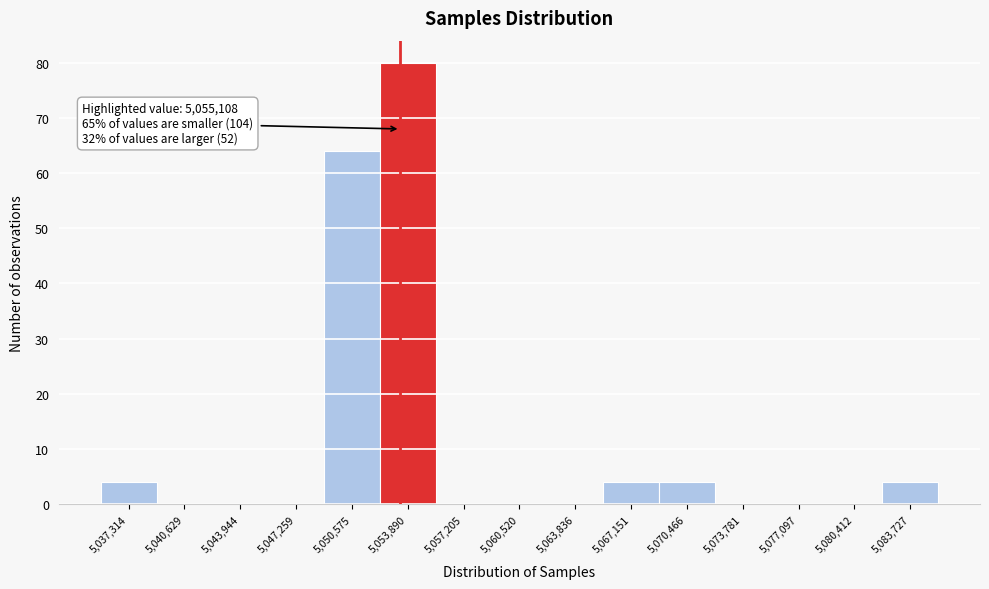

Reading left to right, extract all data points from this chart.

5,037,314=4	5,040,629=0	5,043,944=0	5,047,259=0	5,050,575=64	5,053,890=80	5,057,205=0	5,060,520=0	5,063,836=0	5,067,151=4	5,070,466=4	5,073,781=0	5,077,097=0	5,080,412=0	5,083,727=4